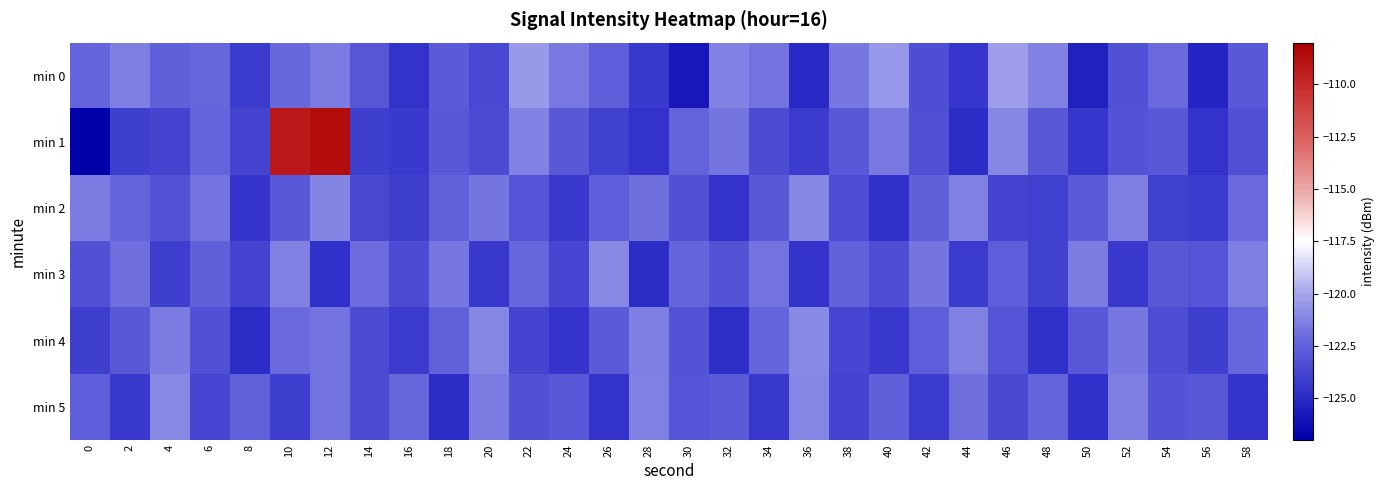

What is the greatest value displayed?

-108.6